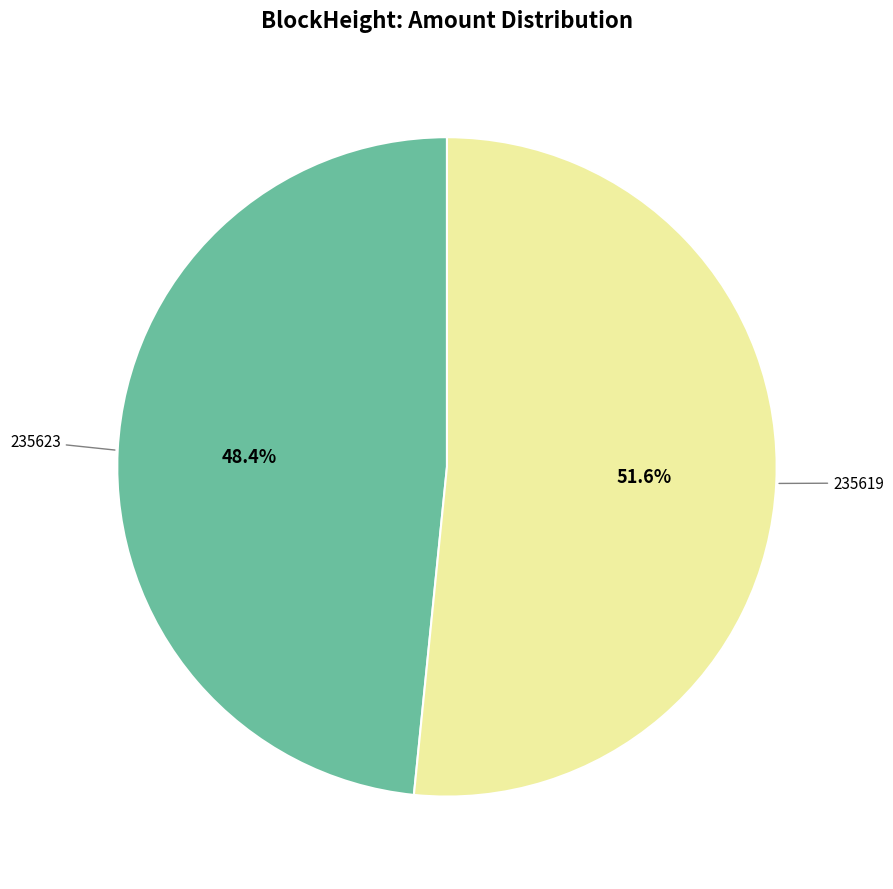

Is there any slice that represents more than half of the pie?

Yes